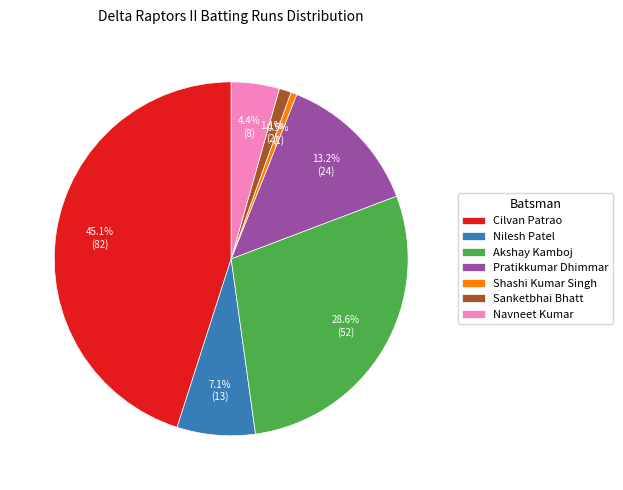

Approximately how many times larger is the value at Akshay Kamboj compared to Navneet Kumar?

6.5